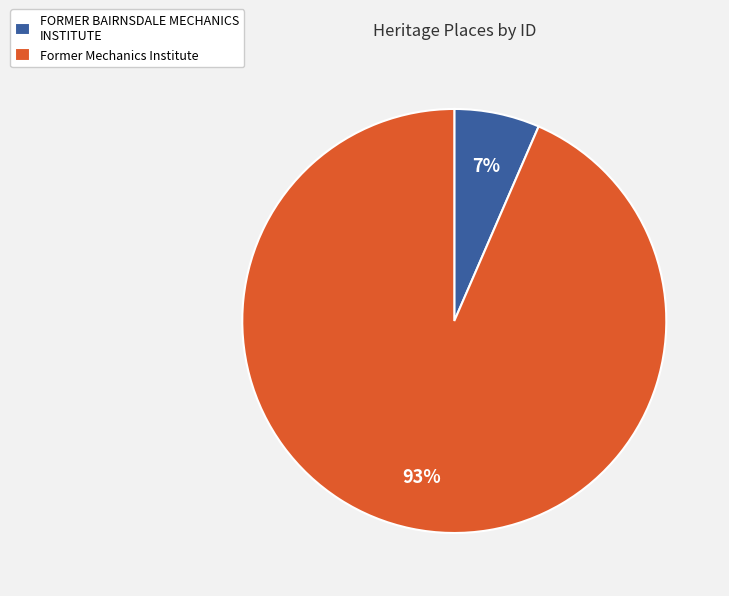

Between Former Mechanics Institute and FORMER BAIRNSDALE MECHANICS INSTITUTE, which is larger?

Former Mechanics Institute